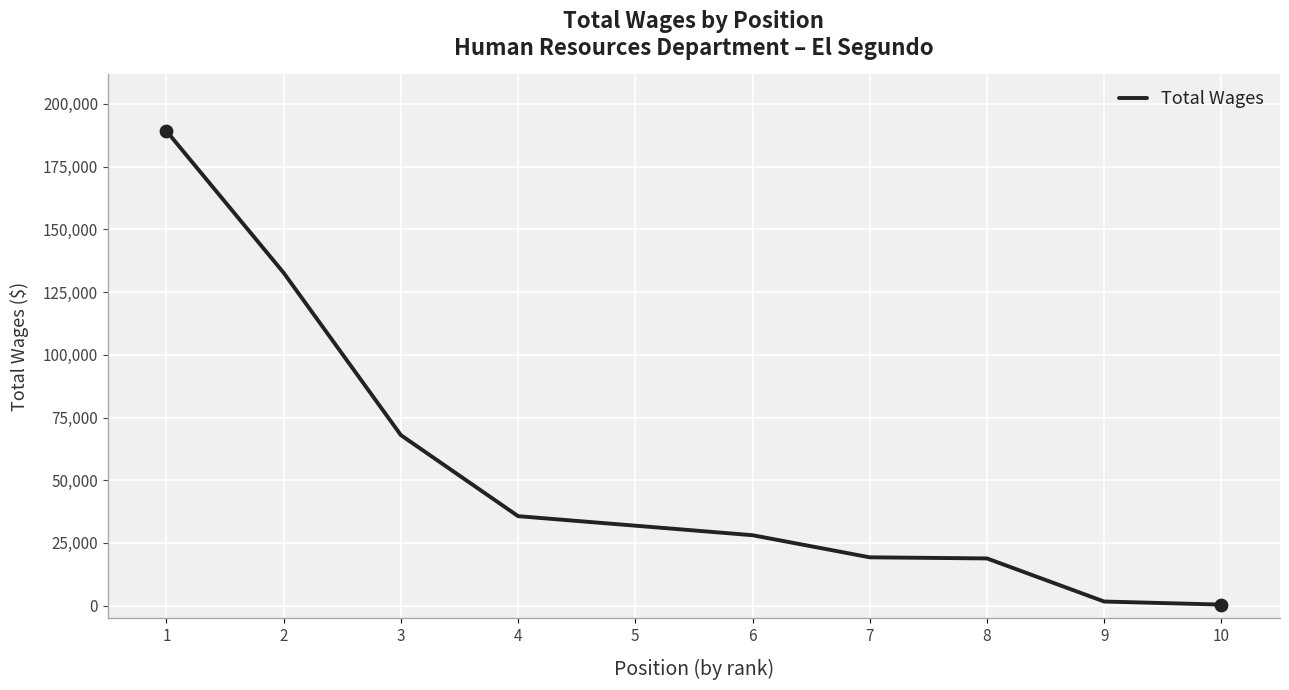

Which has a higher value, 5 or 3?

3